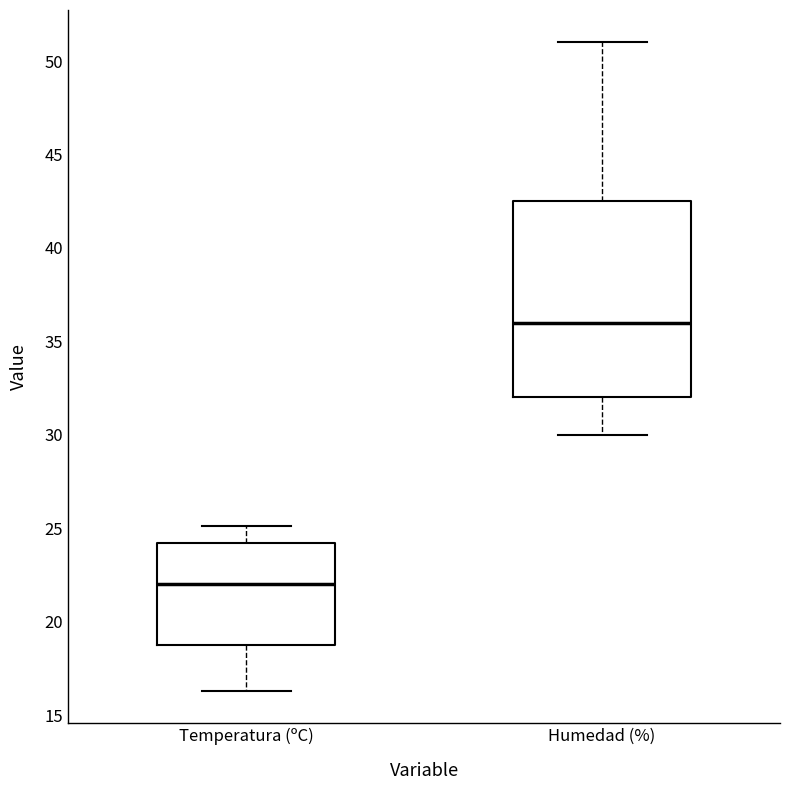

Which box has the lowest median line?

Temperatura (ºC)